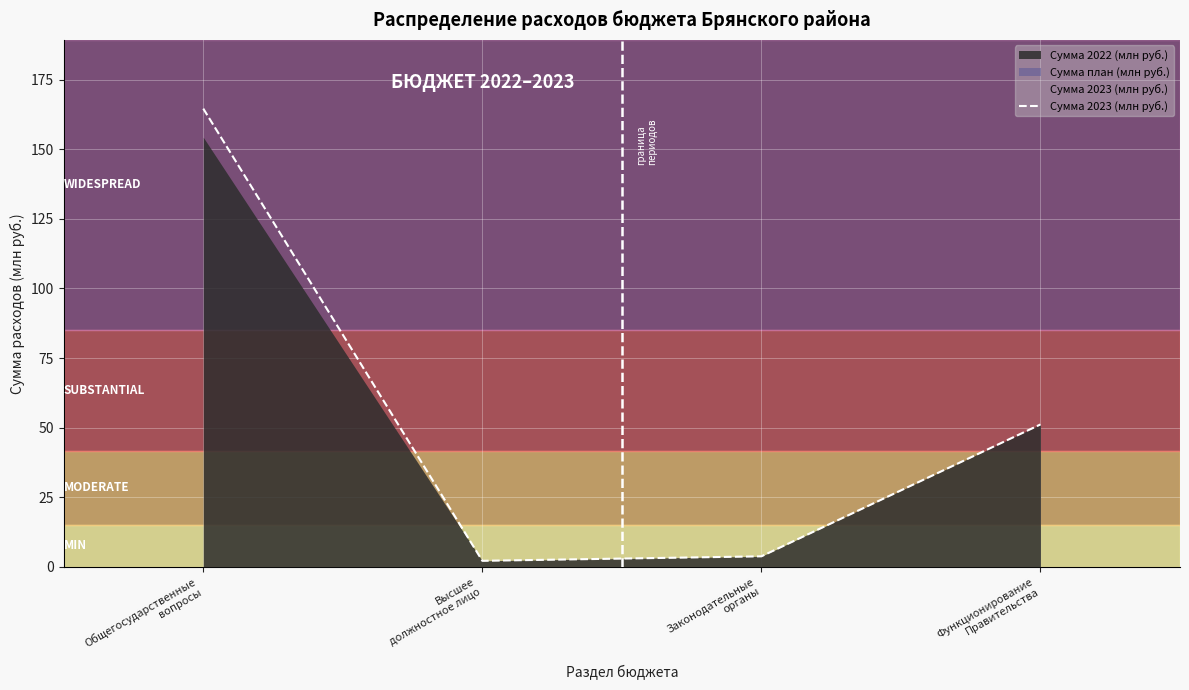

What is the label of the 1st point from the left?

Общегосударственные
вопросы